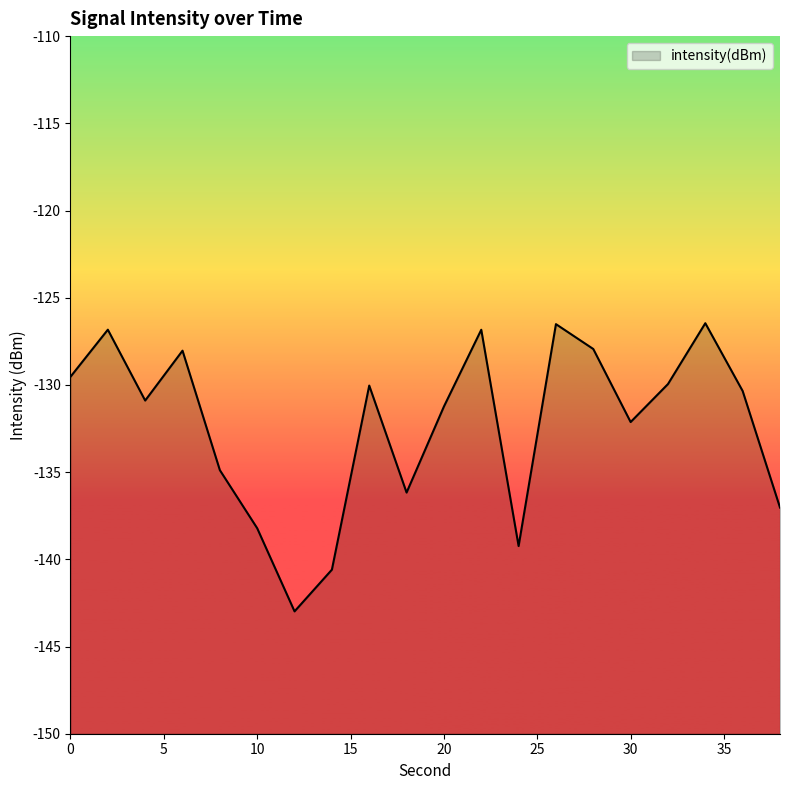

Does the chart have visible grid lines?

No